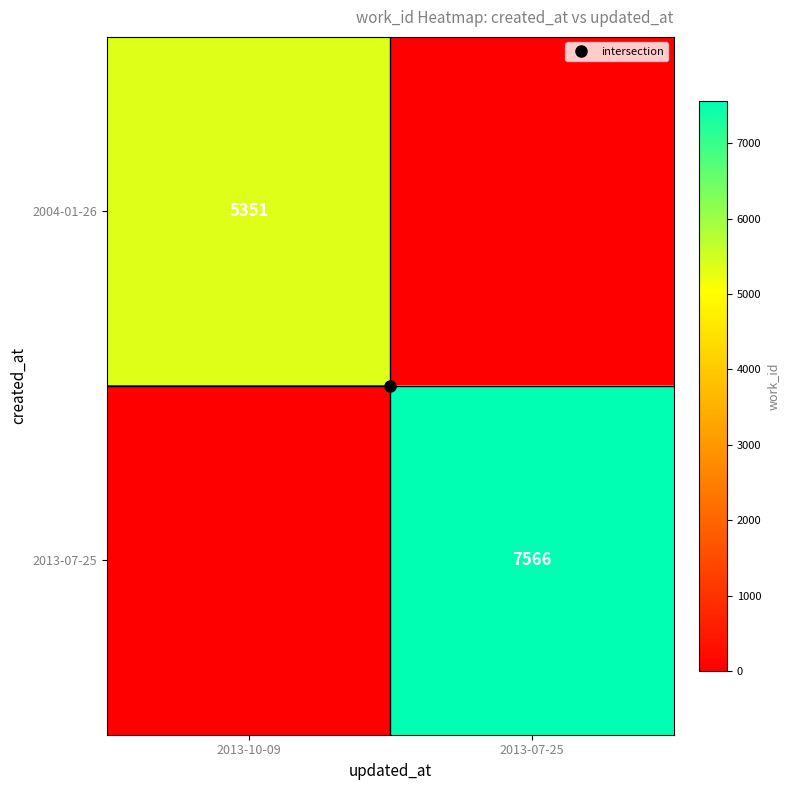

What is the average value of the 2004-01-26 series?

2676